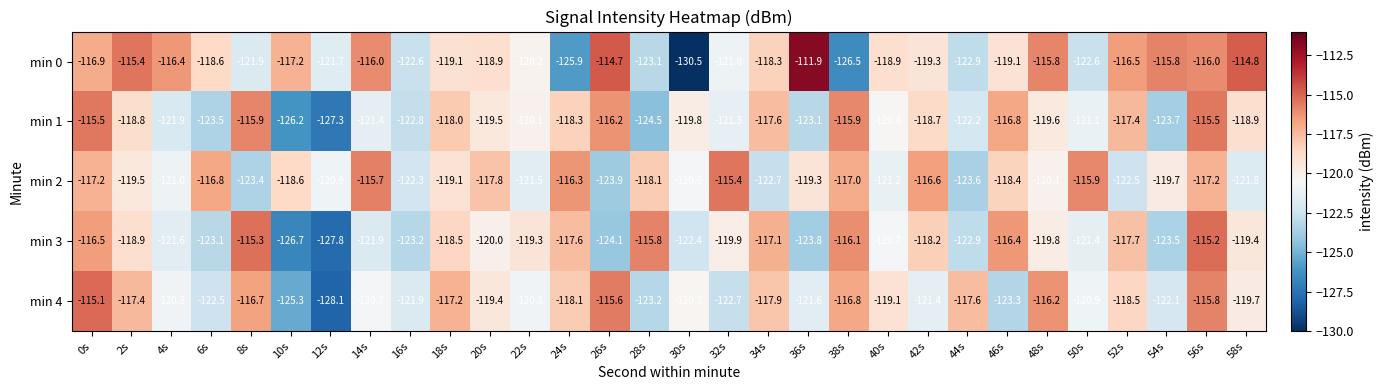

What is the minimum value shown in the chart?

-130.5